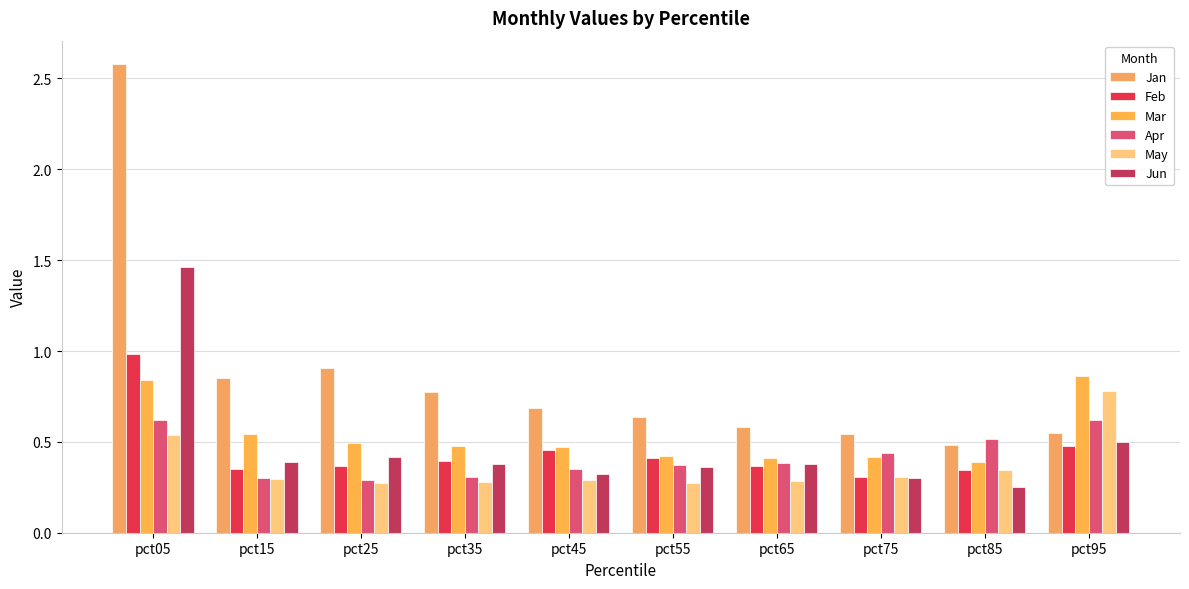

What is the difference between the maximum and minimum values in the Feb series?

0.7